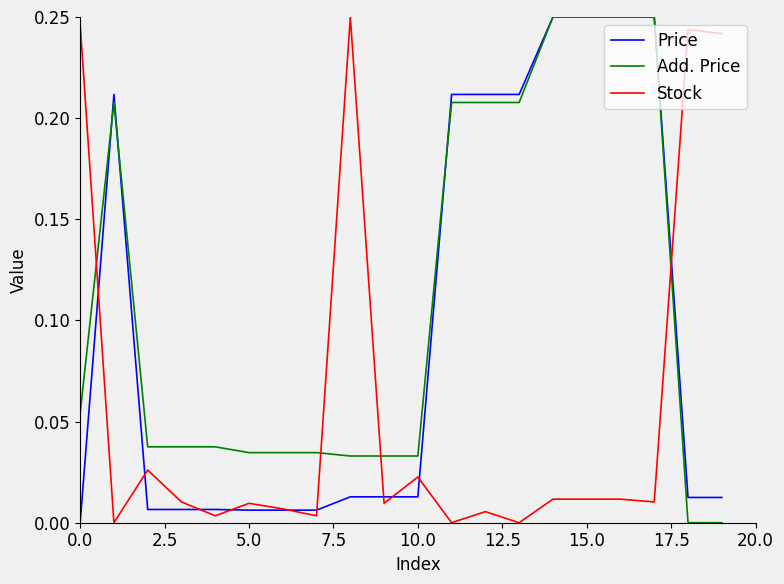

Which series has the largest total across all categories?

Add. Price